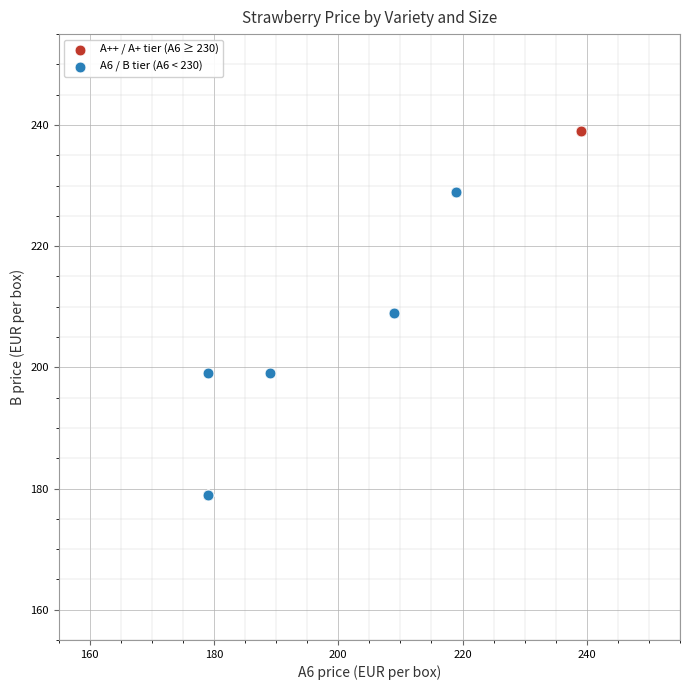

Which series contains the highest Y value?

A++ / A+ tier (A6 ≥ 230)